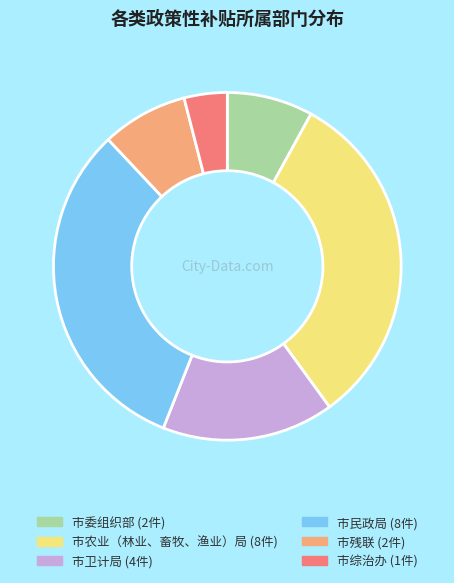

Which has a higher value, 市委组织部 or 市民政局?

市民政局